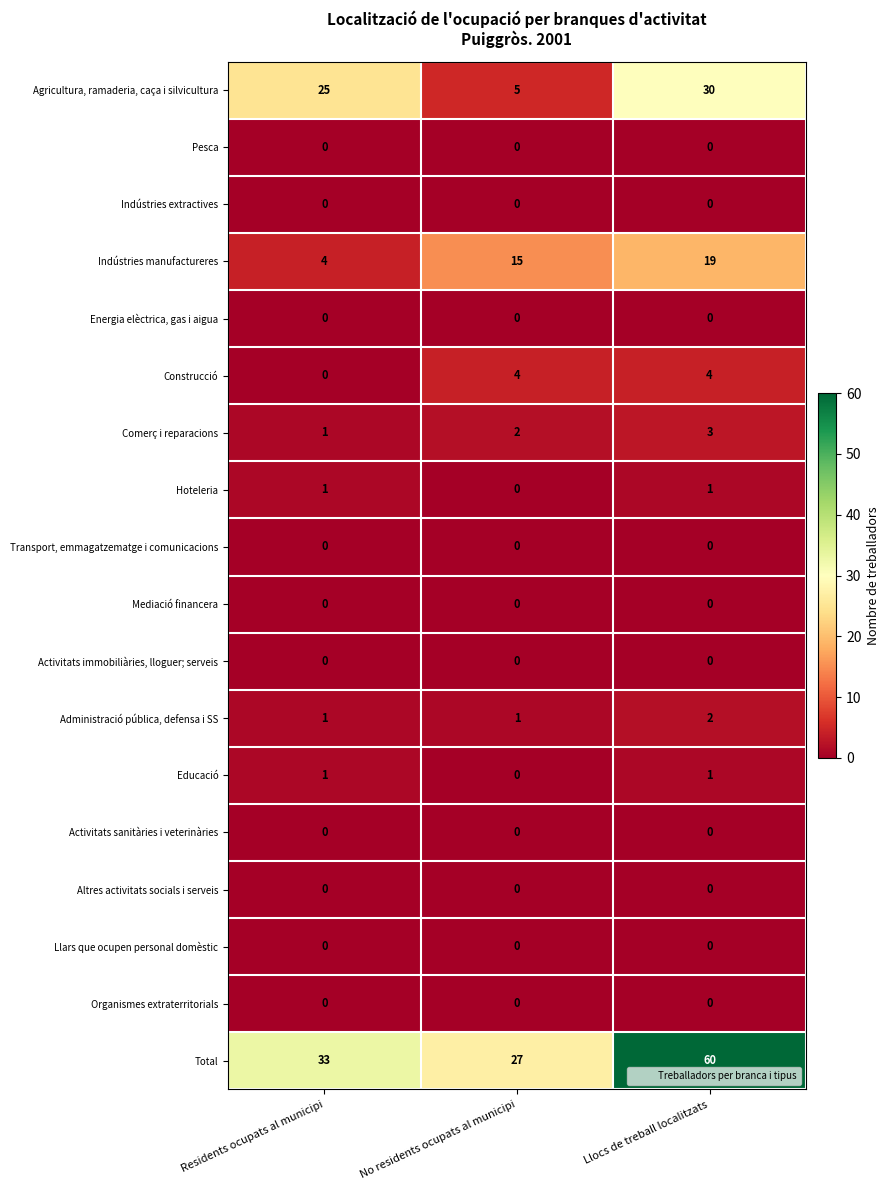

Which series has the largest range (max minus min)?

Total